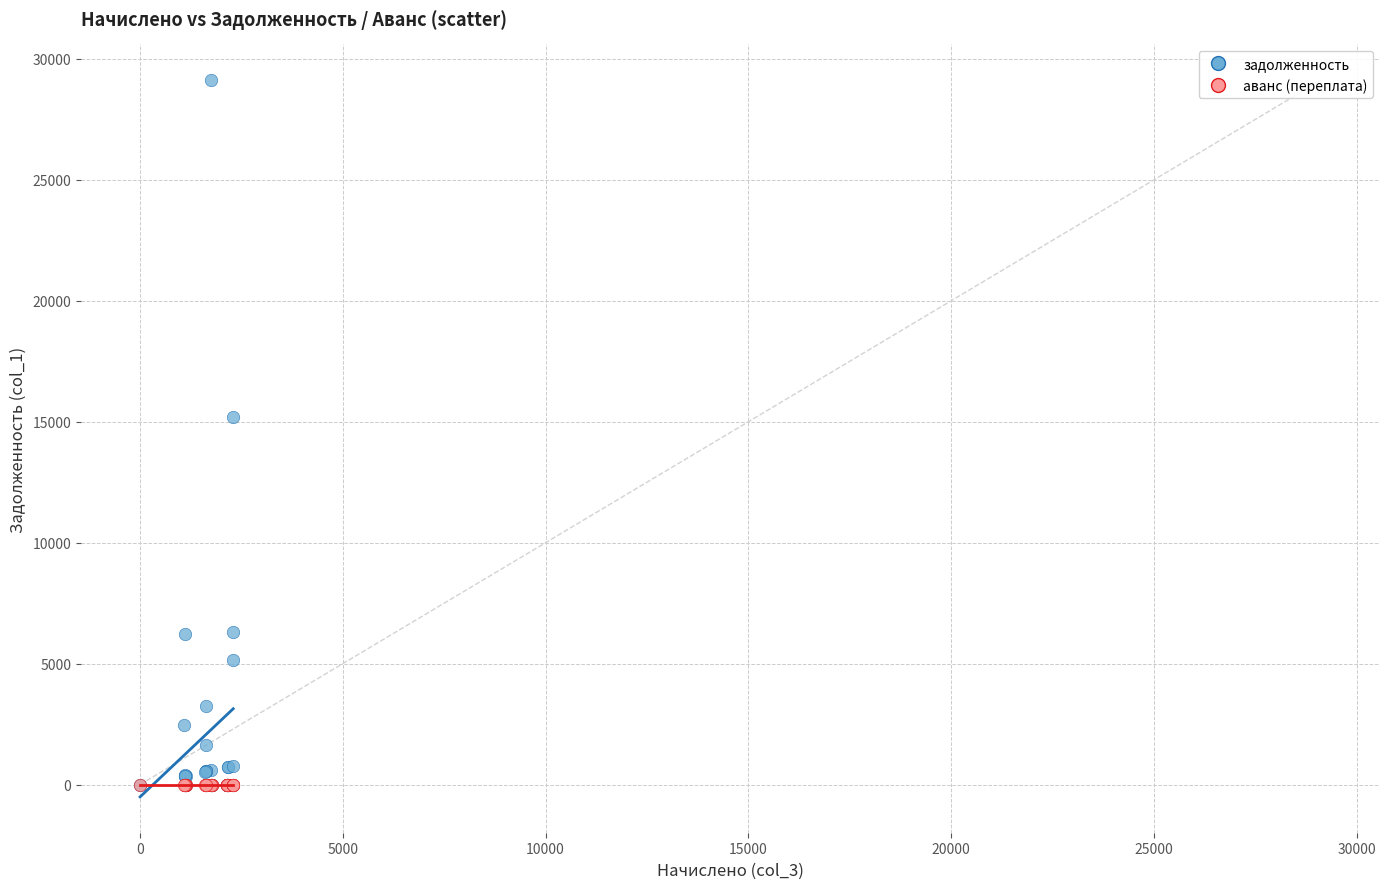

What are all the series names shown in the legend?

задолженность, аванс (переплата)